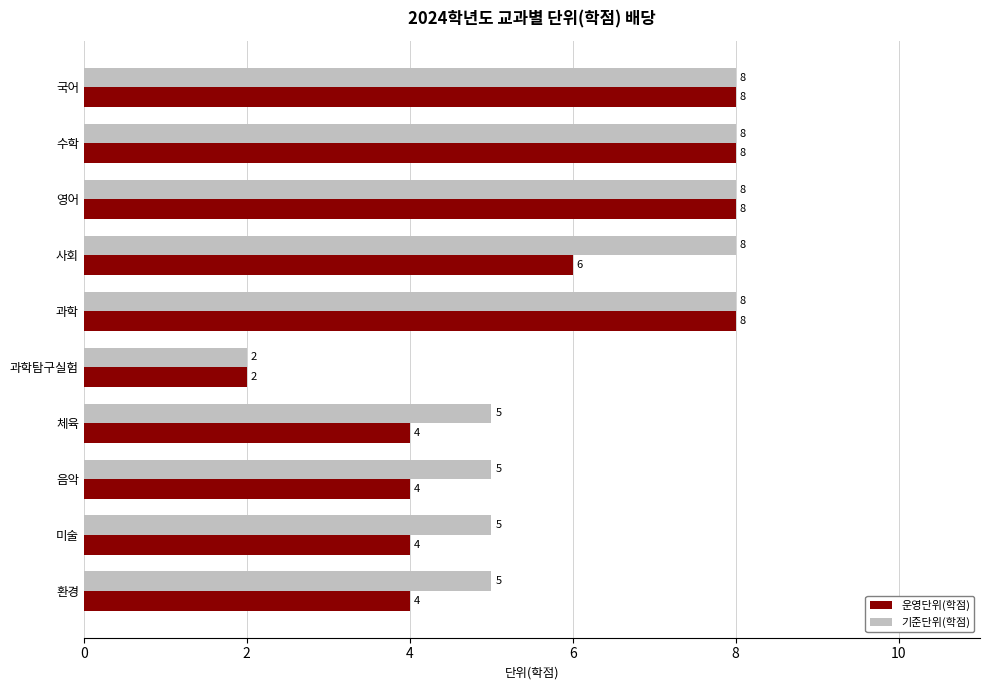

Which series has the largest total across all categories?

기준단위(학점)